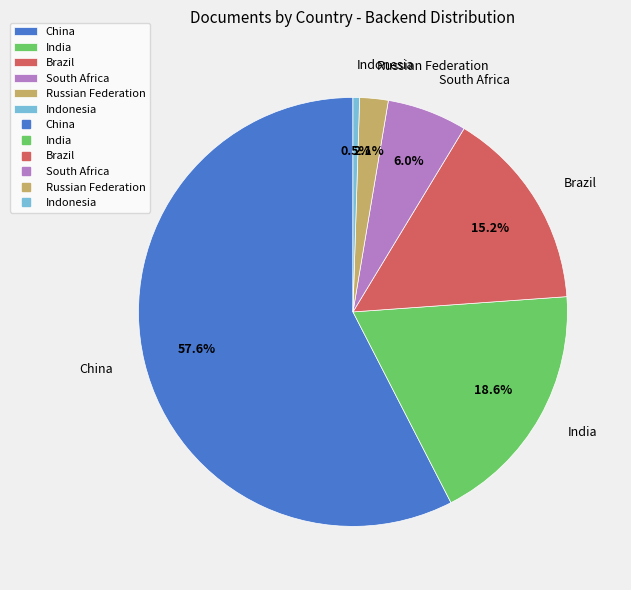

Approximately how many times larger is the value at China compared to Brazil?

3.8